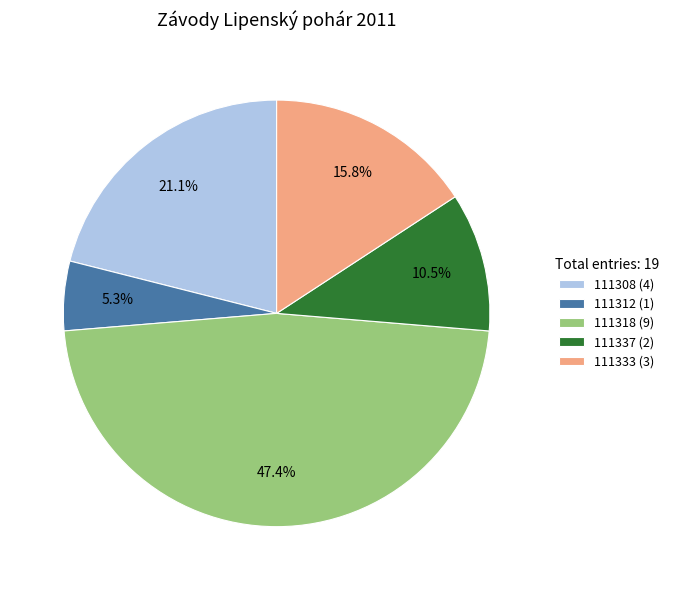

What portion of the pie excludes 111308 (4)?

78.9%